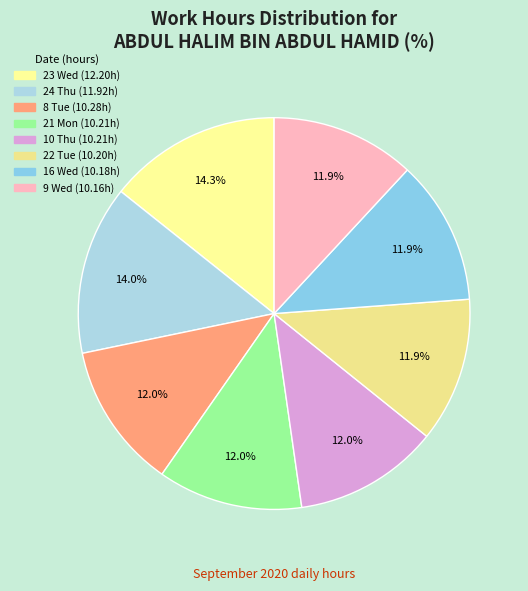

How many slices are in this pie chart?

8